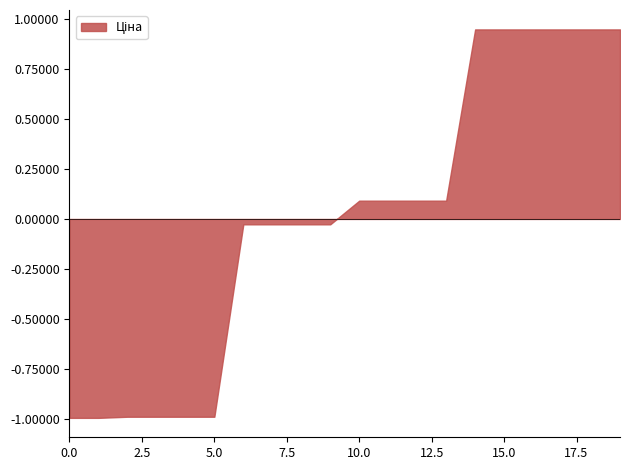

At which label does the data first exceed 0?

10.0